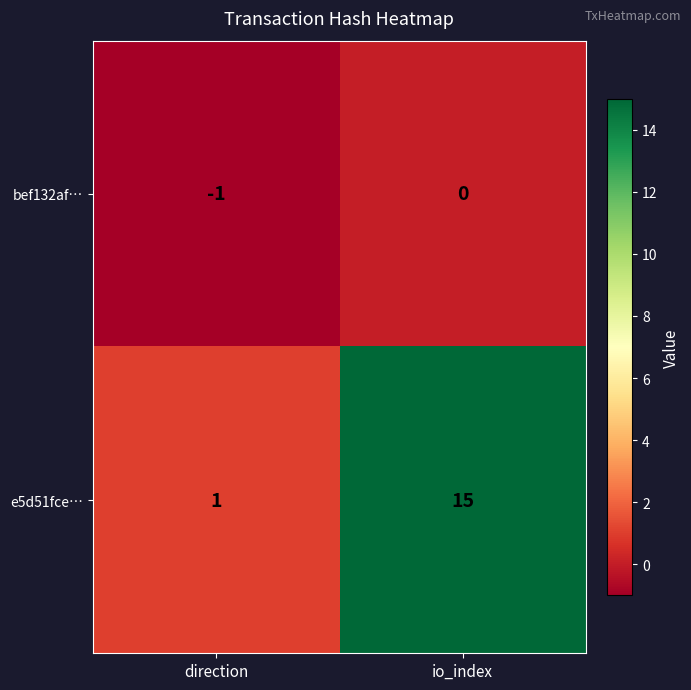

The e5d51fce… series shows 15 at io_index. True or false?

True